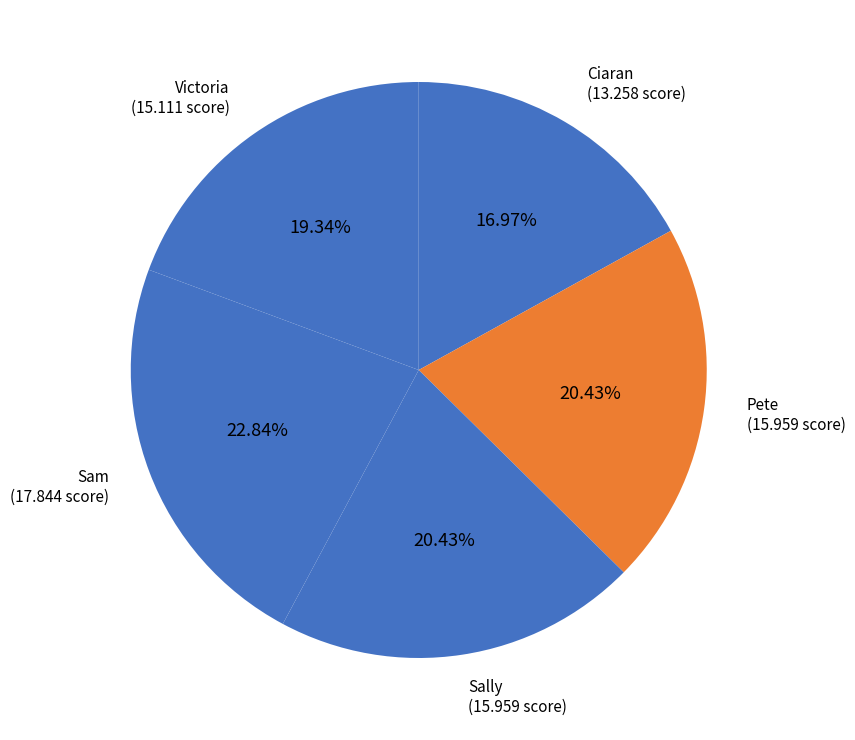

Count the number of slices in the pie.

5